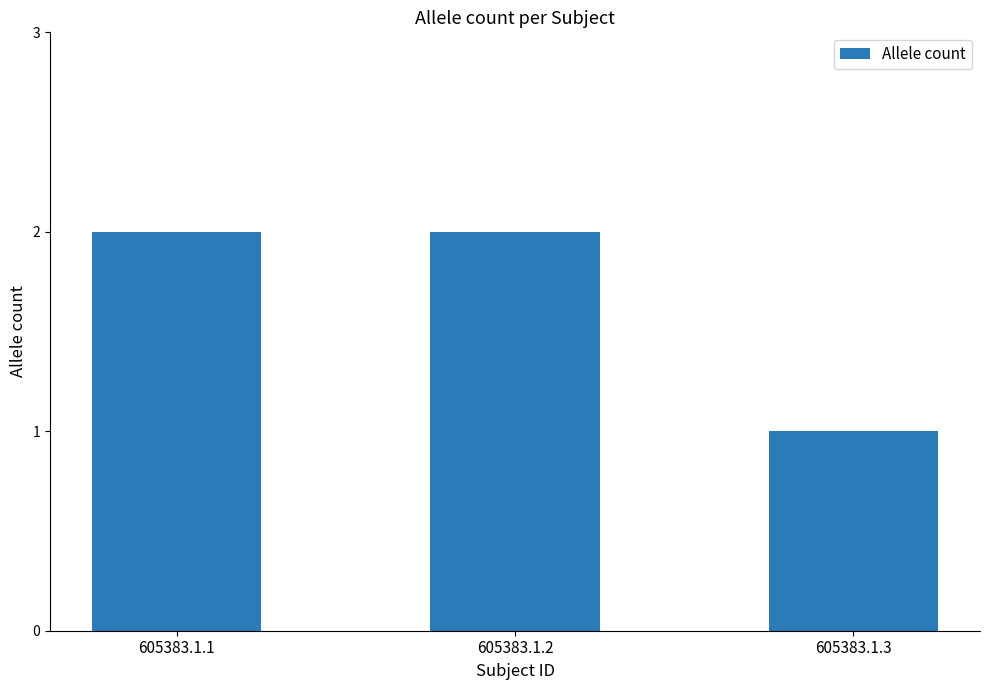

What is the sum of all values?

5